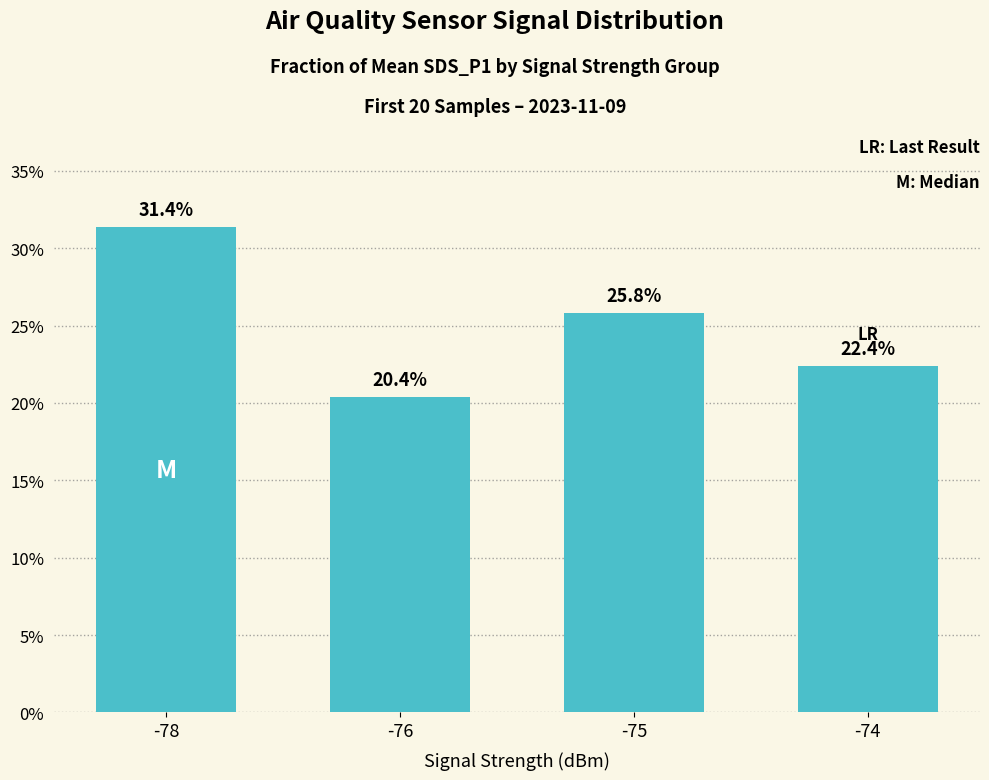

Reading right to left, list all the values displayed in this chart.

0.2	0.3	0.2	0.3